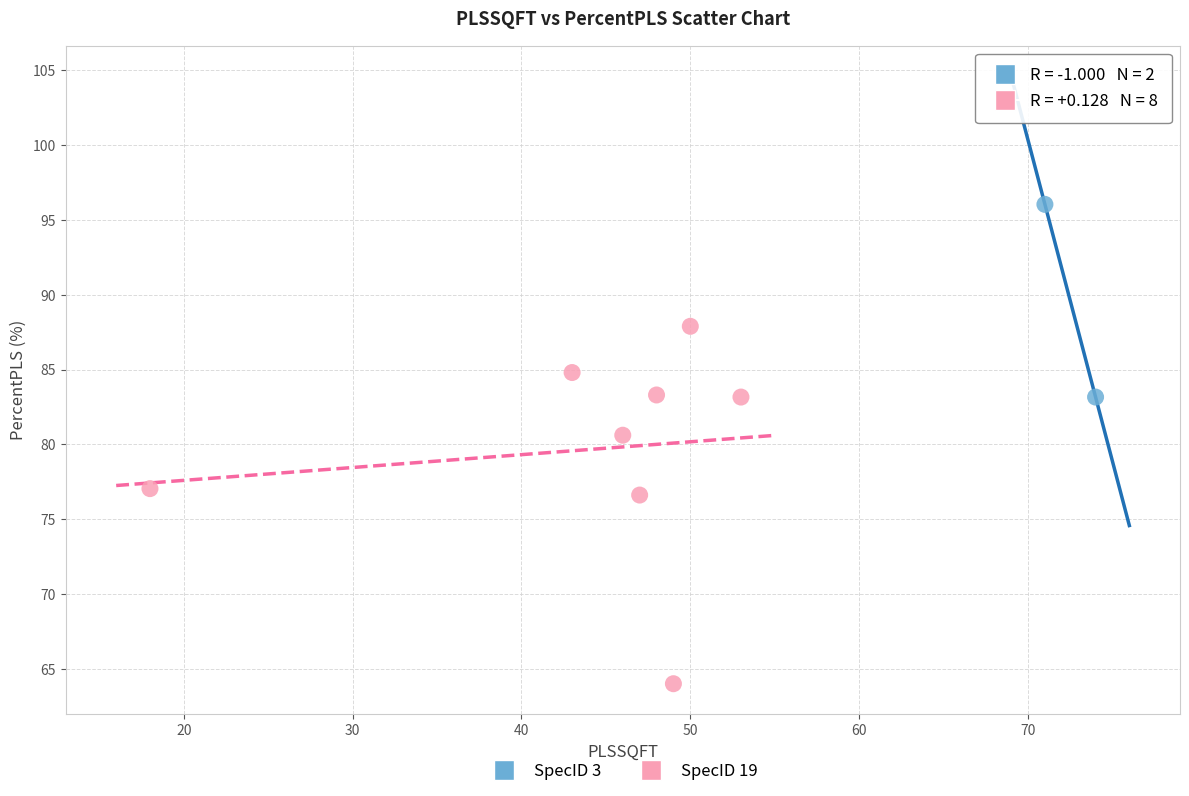

What are all the series names shown in the legend?

SpecID 3, SpecID 19